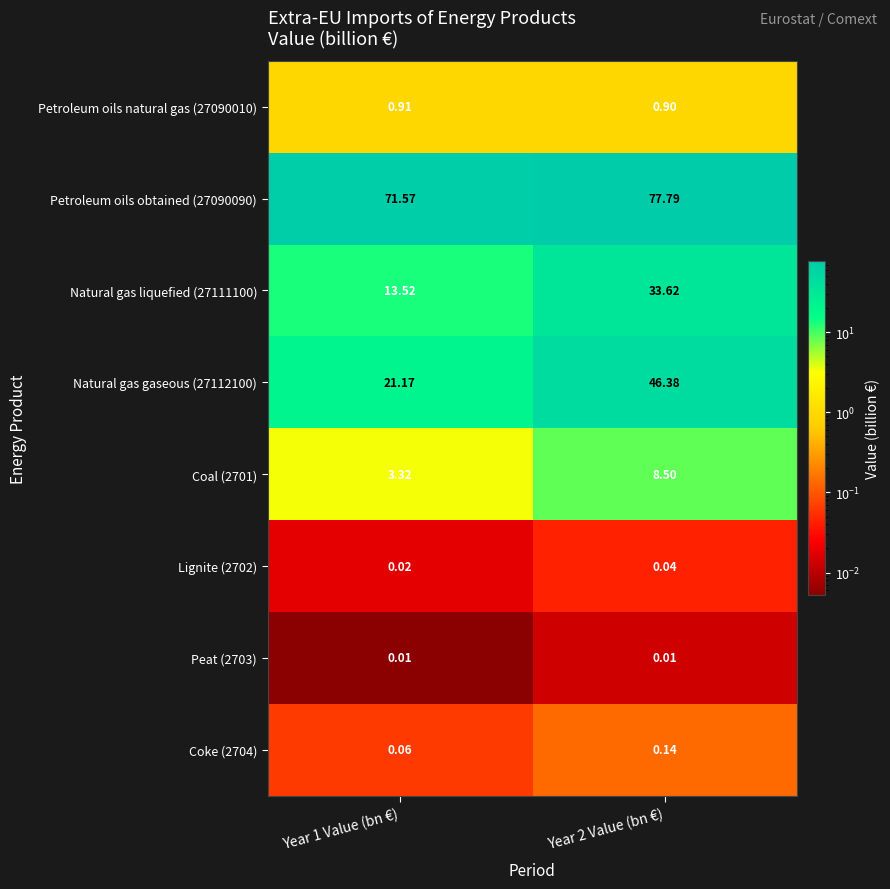

Which series changed the most between Year 1 Value (bn €) and Year 2 Value (bn €)?

Natural gas gaseous (27112100)